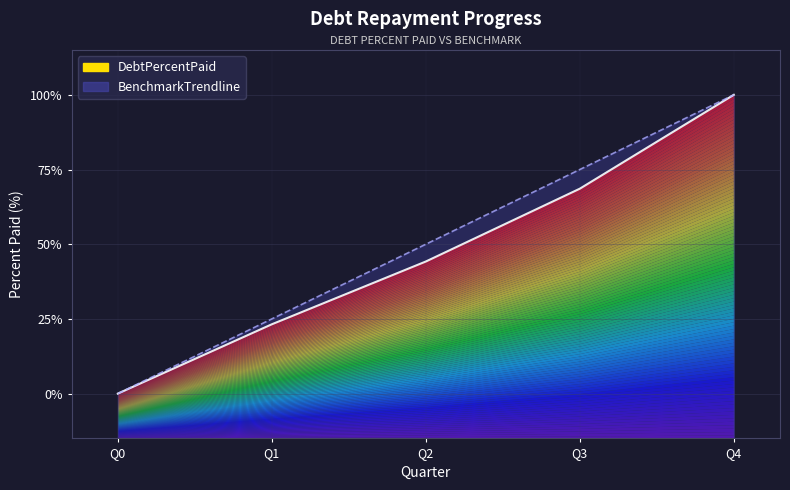

How many categories are shown in the chart?

5